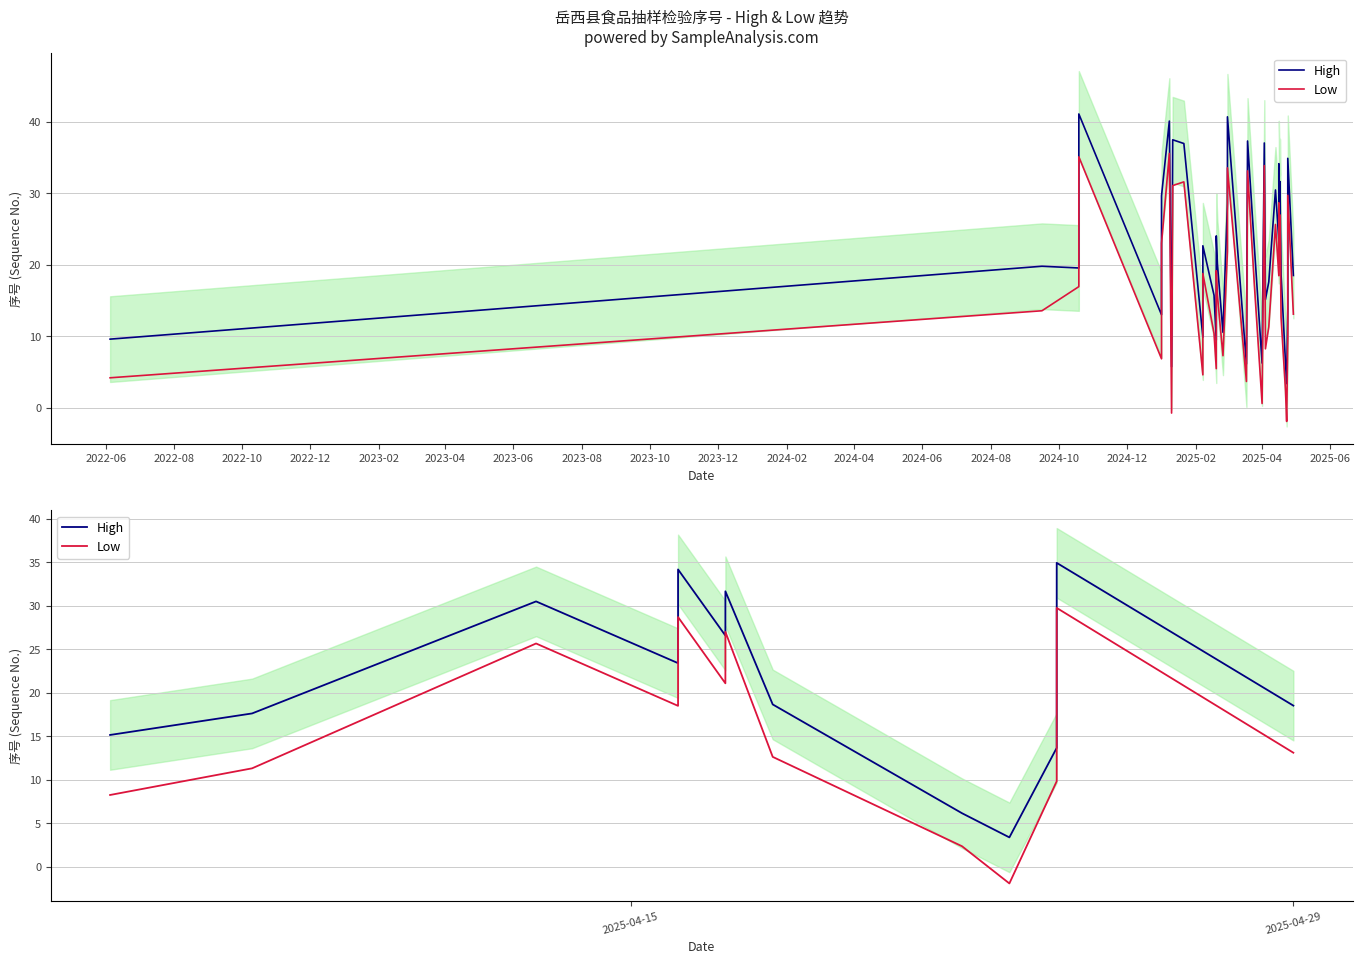

True or false: High has a value of 25.4 at 2023-12.

False